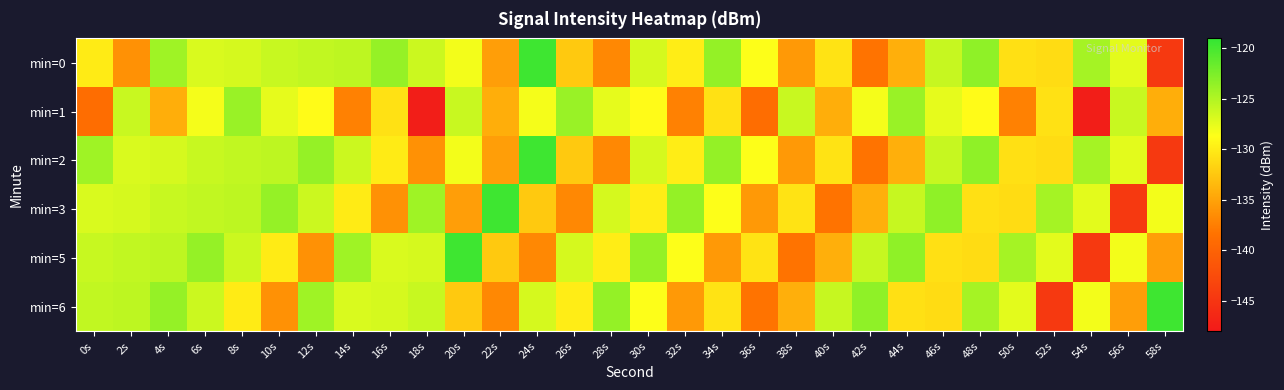

Which series has the largest total across all categories?

min=0